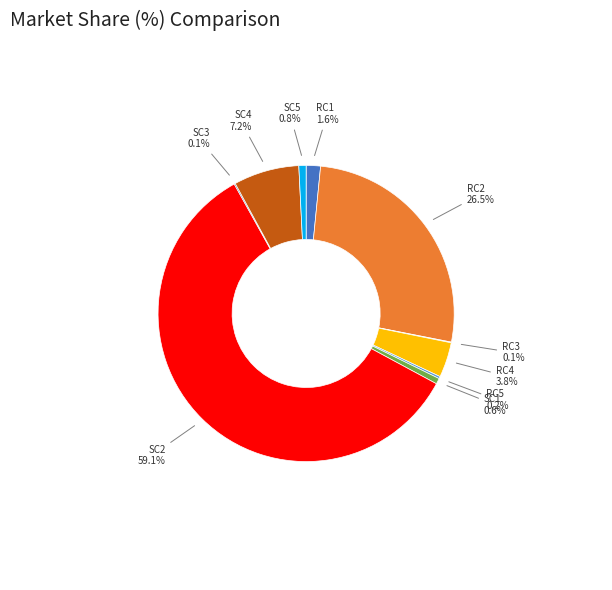

Approximately how many times larger is the value at SC5 compared to RC4?

0.2